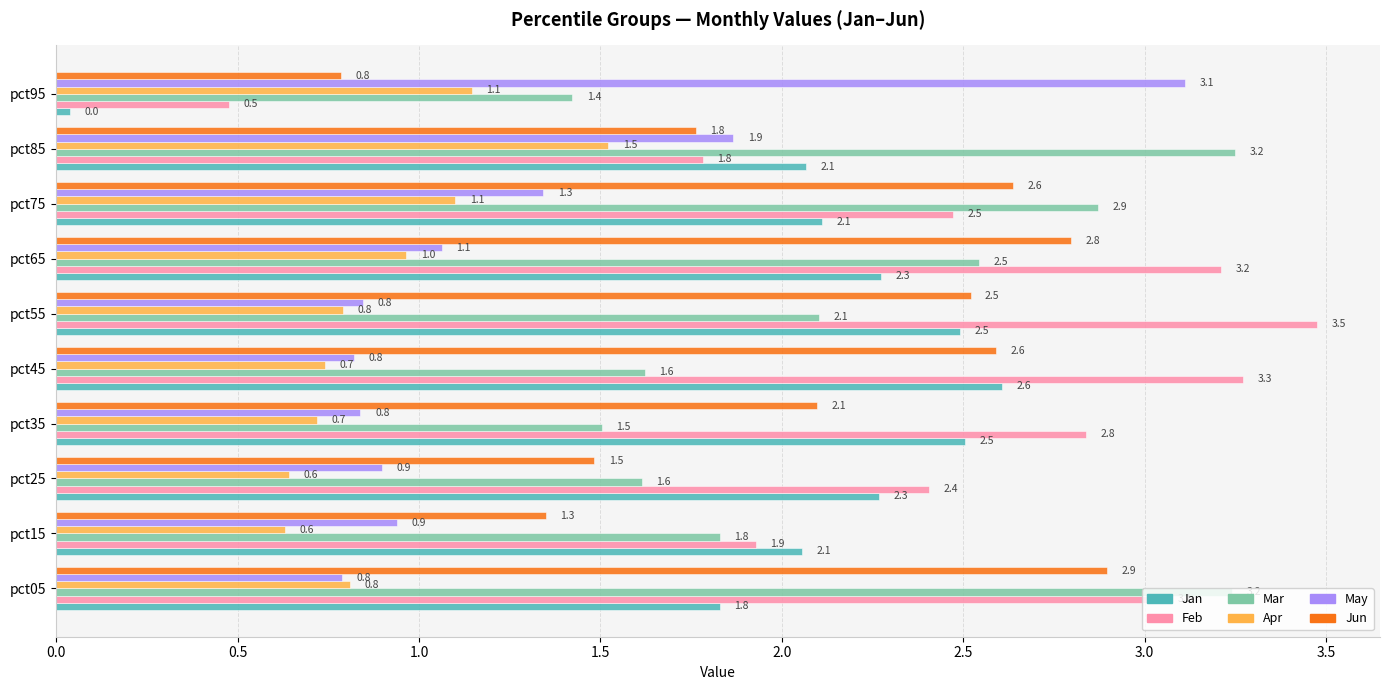

What is the difference between the maximum and minimum values in the Mar series?

1.8